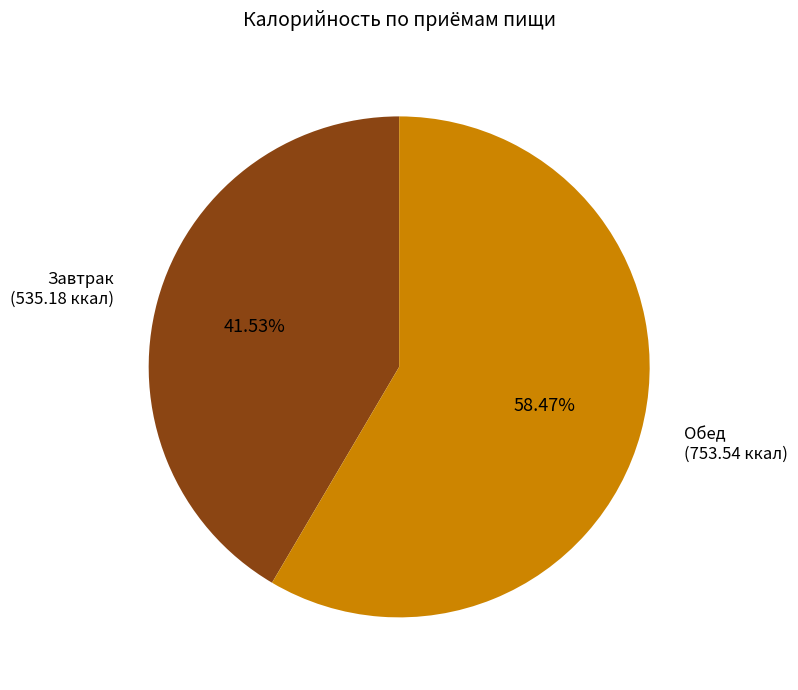

To the nearest percent, what percentage of the pie is Обед?

58%